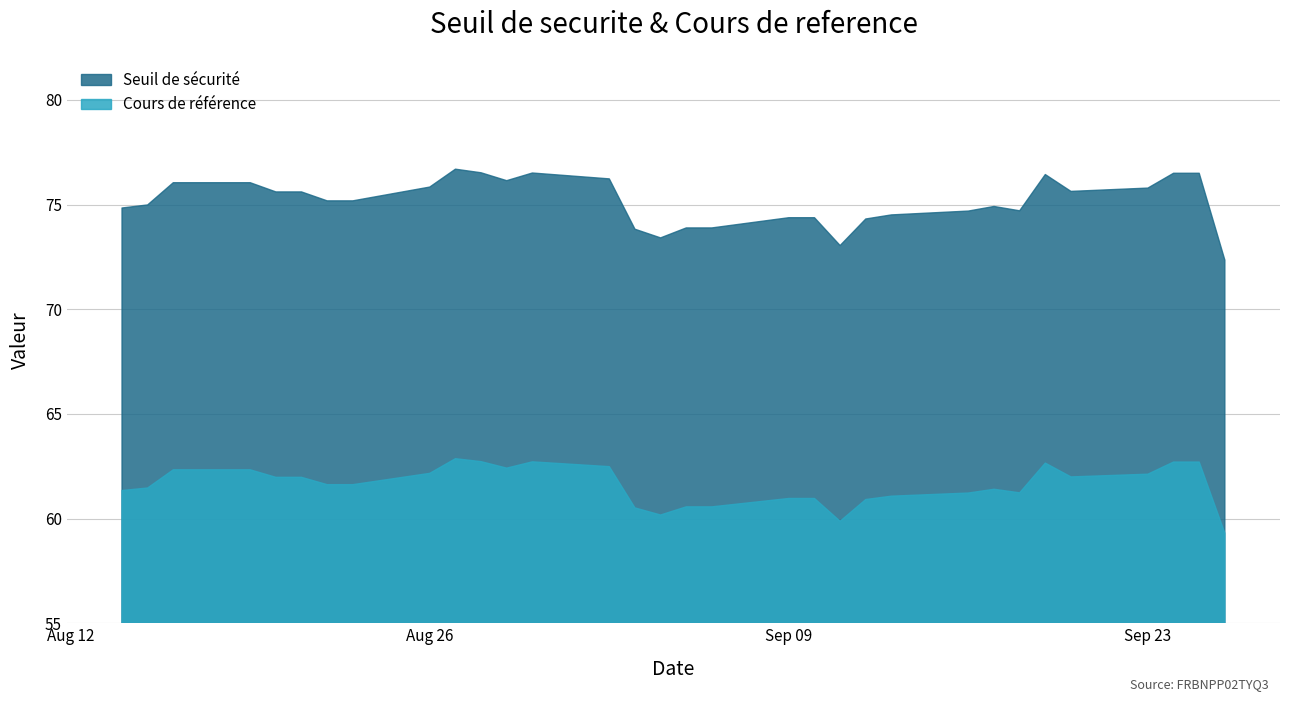

What is the difference between the maximum and minimum values in the Cours de reference series?

3.6